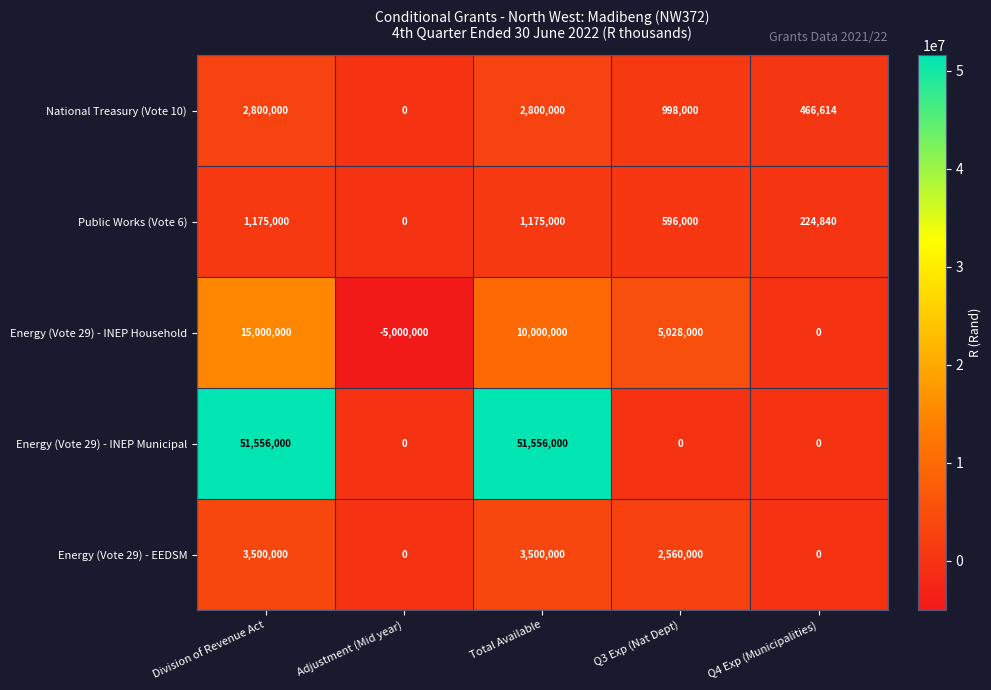

Reading left to right, extract all data points from this chart.

National Treasury (Vote 10): Division of Revenue Act=2800000	Adjustment (Mid year)=0	Total Available=2800000	Q3 Exp (Nat Dept)=998000	Q4 Exp (Municipalities)=466614
Public Works (Vote 6): Division of Revenue Act=1175000	Adjustment (Mid year)=0	Total Available=1175000	Q3 Exp (Nat Dept)=596000	Q4 Exp (Municipalities)=224840
Energy (Vote 29) - INEP Household: Division of Revenue Act=15000000	Adjustment (Mid year)=-5000000	Total Available=10000000	Q3 Exp (Nat Dept)=5028000	Q4 Exp (Municipalities)=0
Energy (Vote 29) - INEP Municipal: Division of Revenue Act=51556000	Adjustment (Mid year)=0	Total Available=51556000	Q3 Exp (Nat Dept)=0	Q4 Exp (Municipalities)=0
Energy (Vote 29) - EEDSM: Division of Revenue Act=3500000	Adjustment (Mid year)=0	Total Available=3500000	Q3 Exp (Nat Dept)=2560000	Q4 Exp (Municipalities)=0